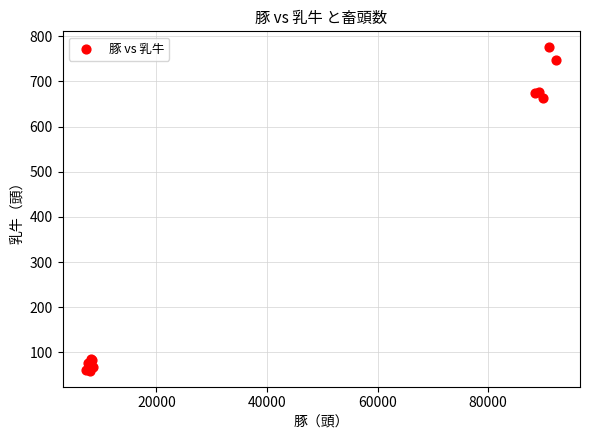

What Y value in the scatter plot is closest to 417?

663